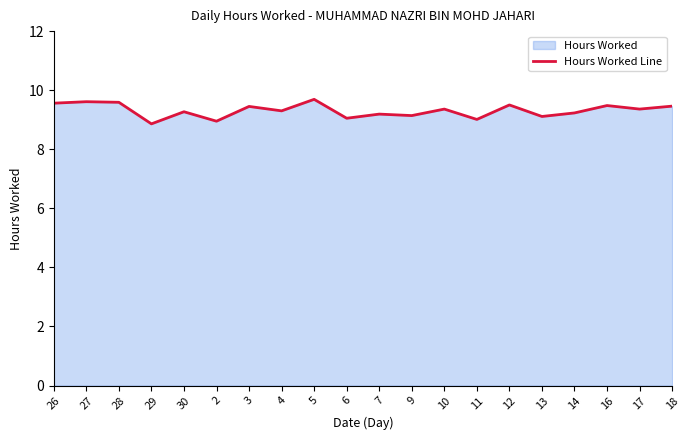

What position from the right is 13?

5